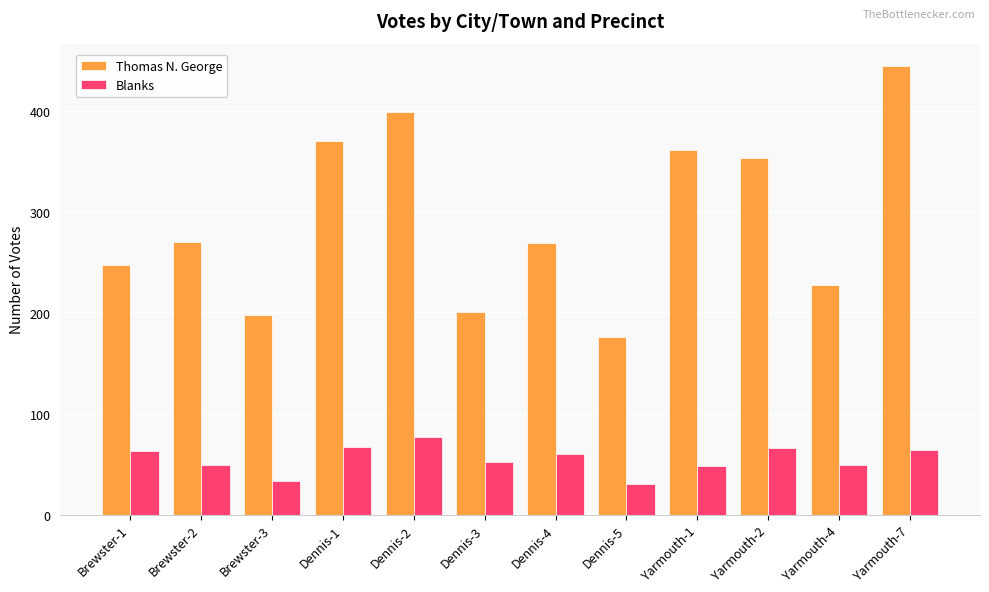

What is the total value across all series at Dennis-2?

476